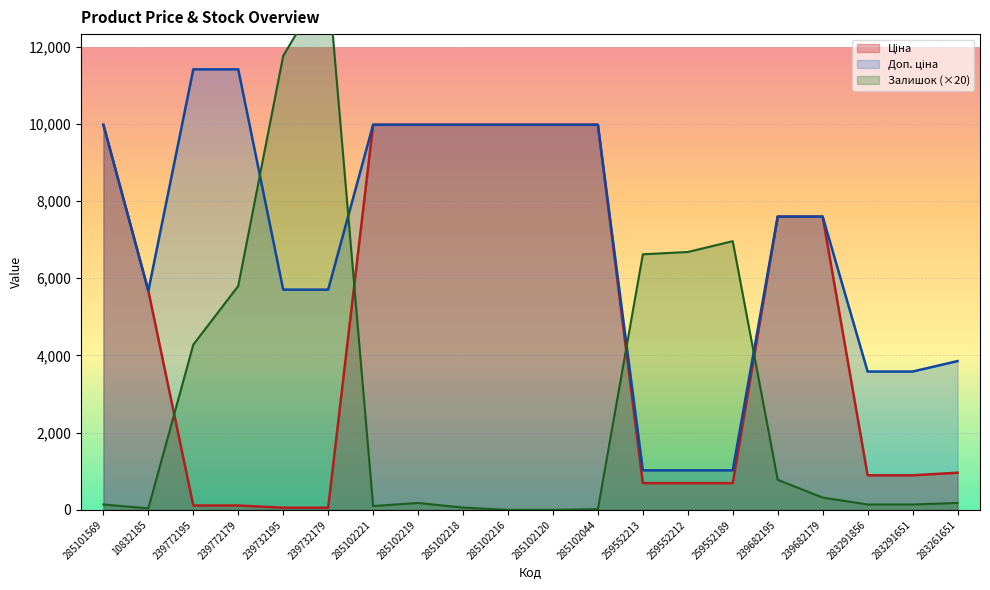

What value does the Ціна series have at 239732195?

57.0